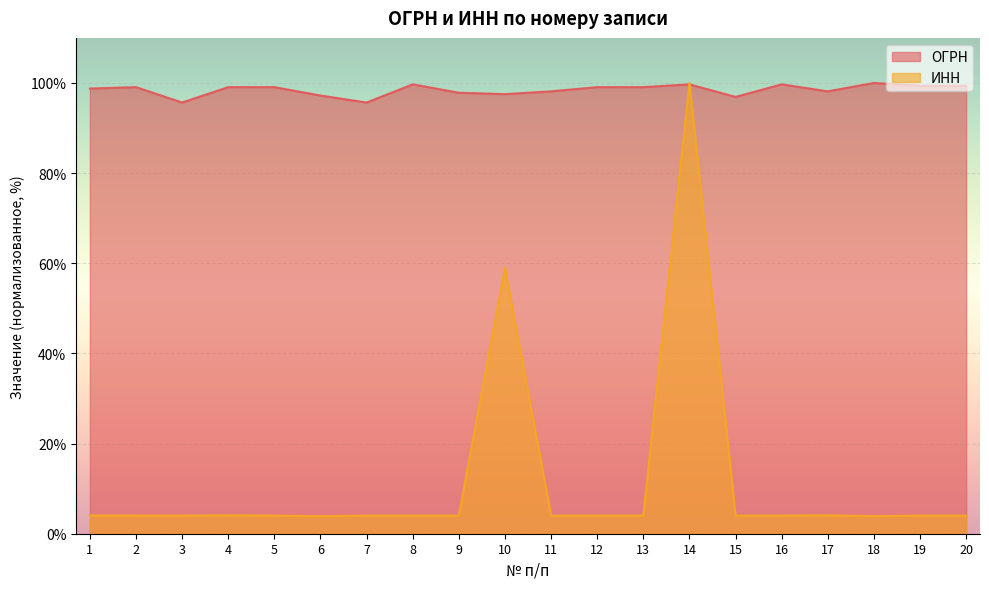

Where is ИНН nearest to the value 51?

10